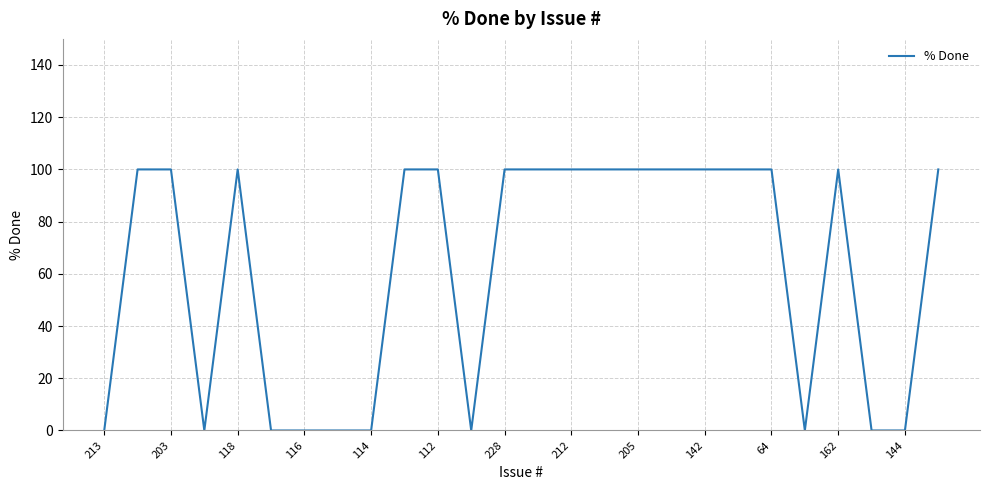

What is the greatest value displayed?

100